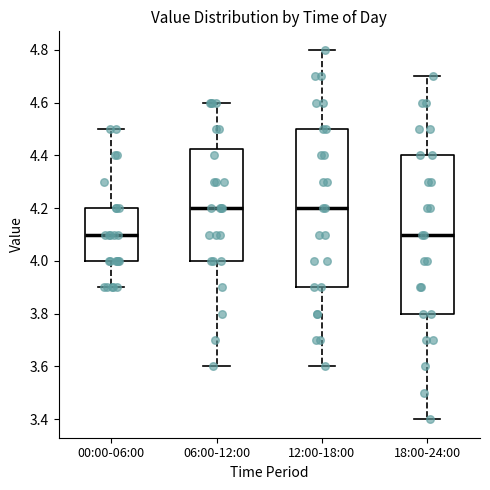

Where is the upper edge of the box for 06:00-12:00 on the y-axis? The values are not printed on the chart, so give them approximately, as read against the axis.

4.42